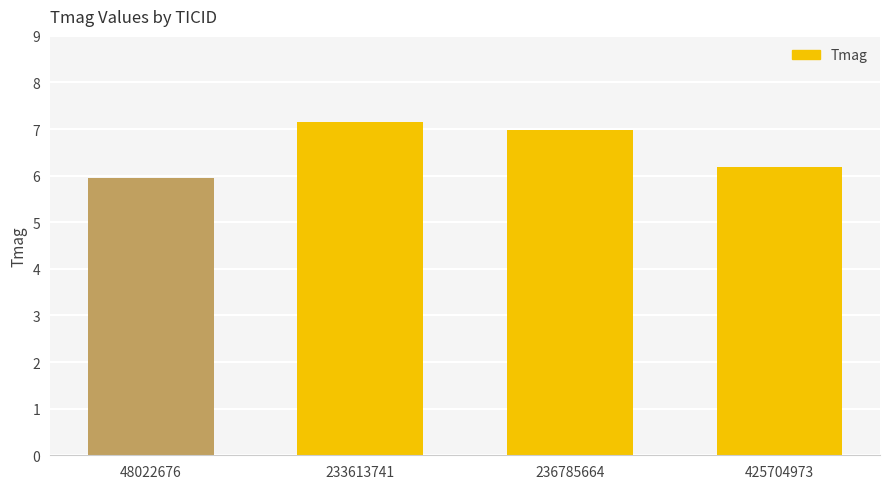

Which category has the highest value across all series?

233613741